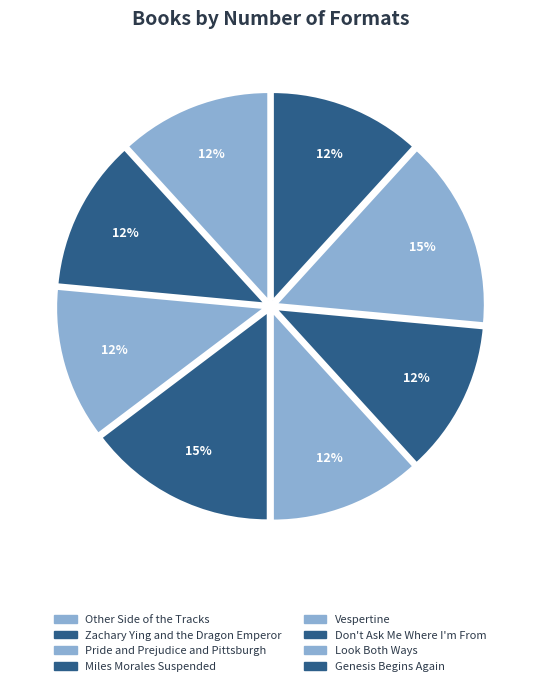

To the nearest percent, what percentage of the pie is Genesis Begins Again?

12%